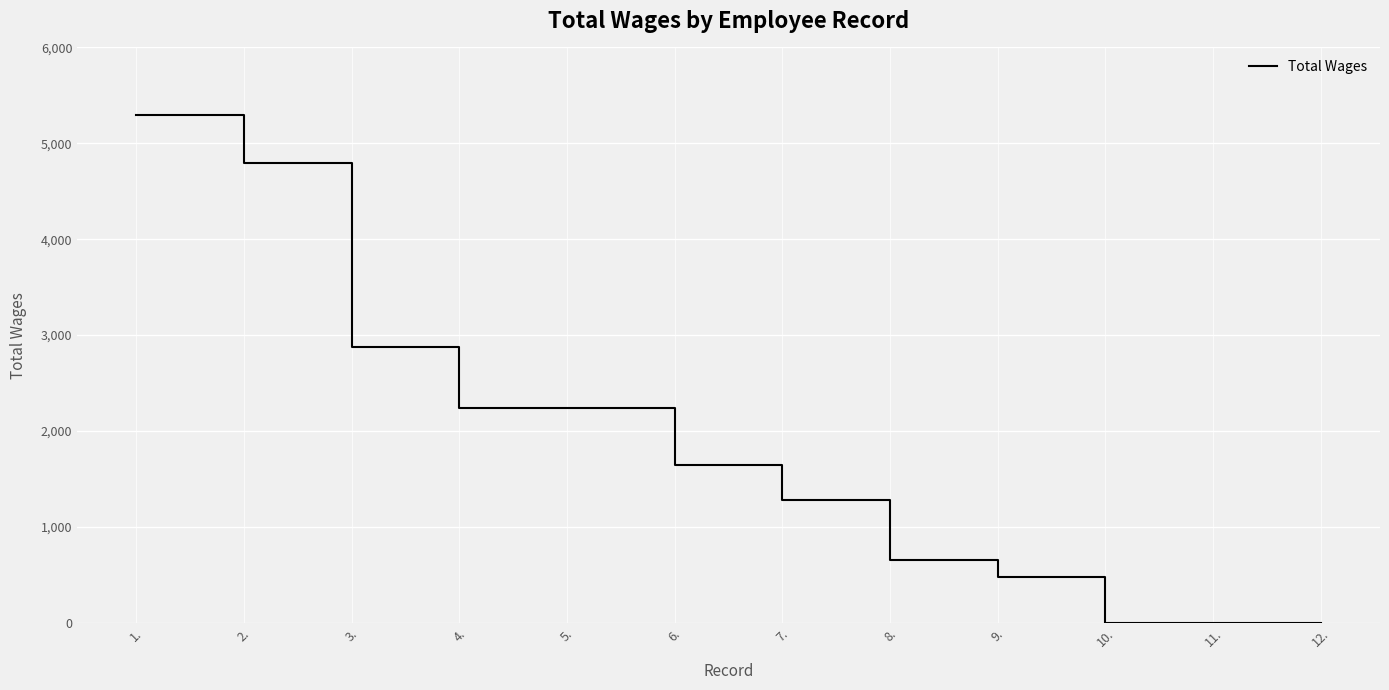

Is it true that the value at 9. is 812?

False